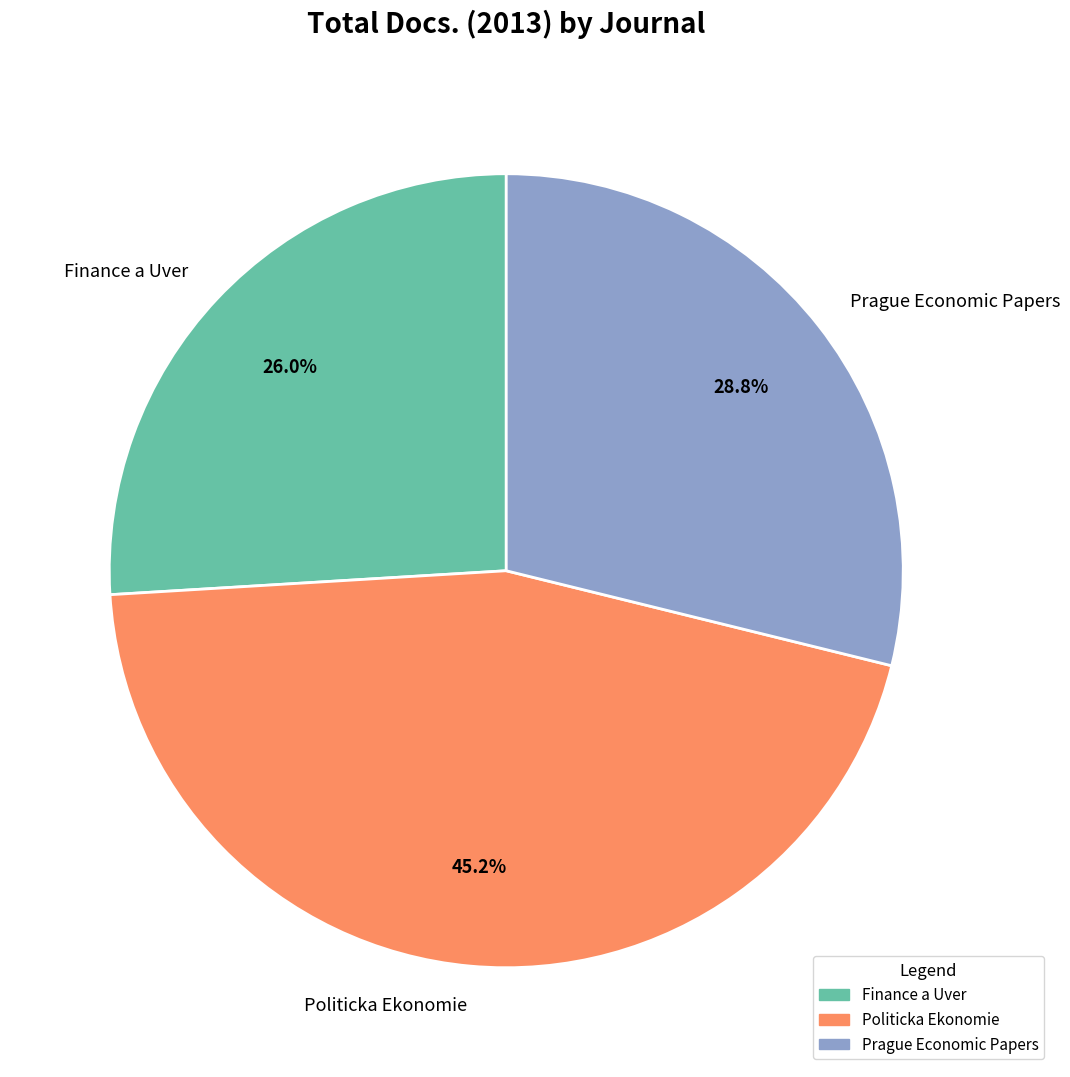

Is it true that Prague Economic Papers is 29% of the pie?

True